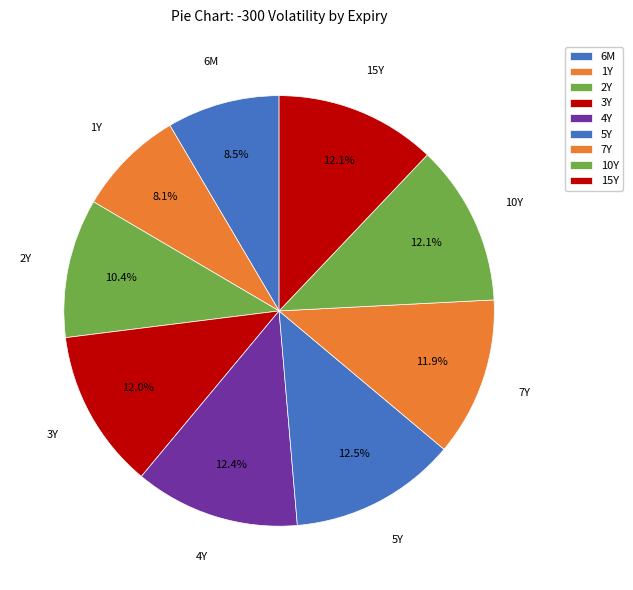

To the nearest percent, what is the average slice percentage?

11%